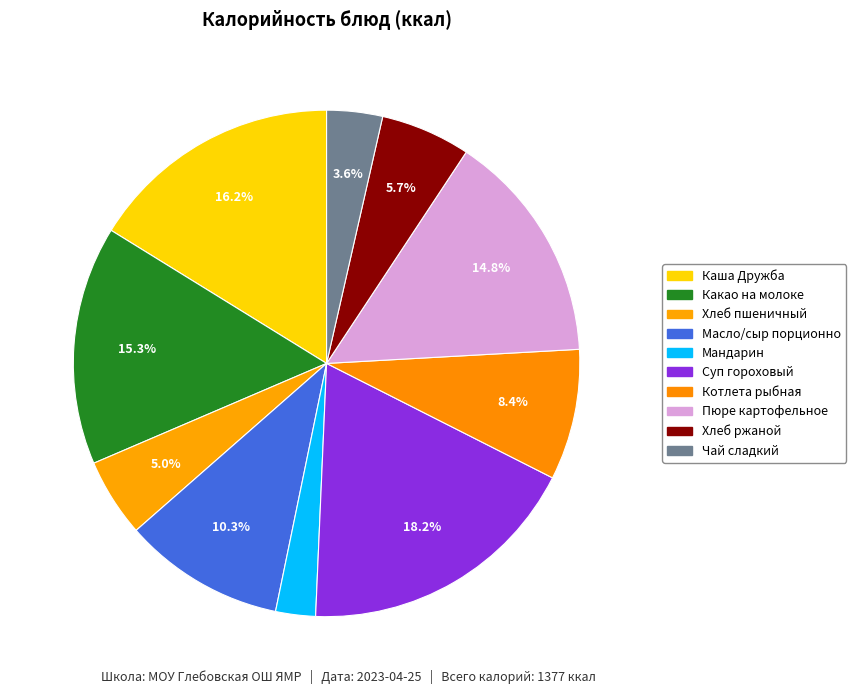

Which slice is the smallest?

Мандарин